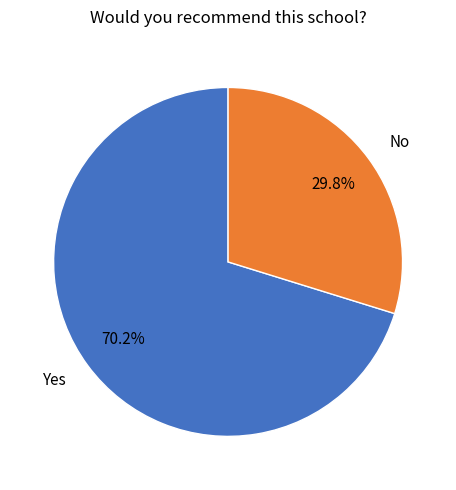

Rank the categories by value from highest to lowest.

Yes, No